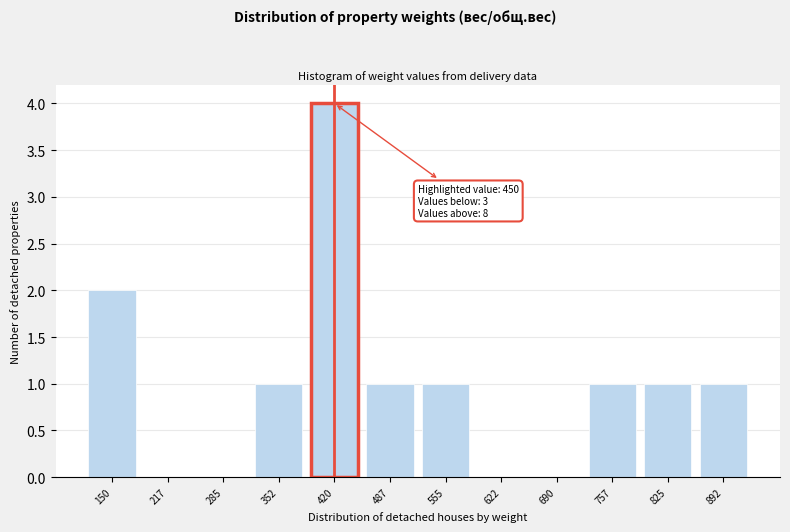

Reading right to left, what are all the values shown in this chart?

892=1	825=1	757=1	690=0	622=0	555=1	487=1	420=4	352=1	285=0	217=0	150=2